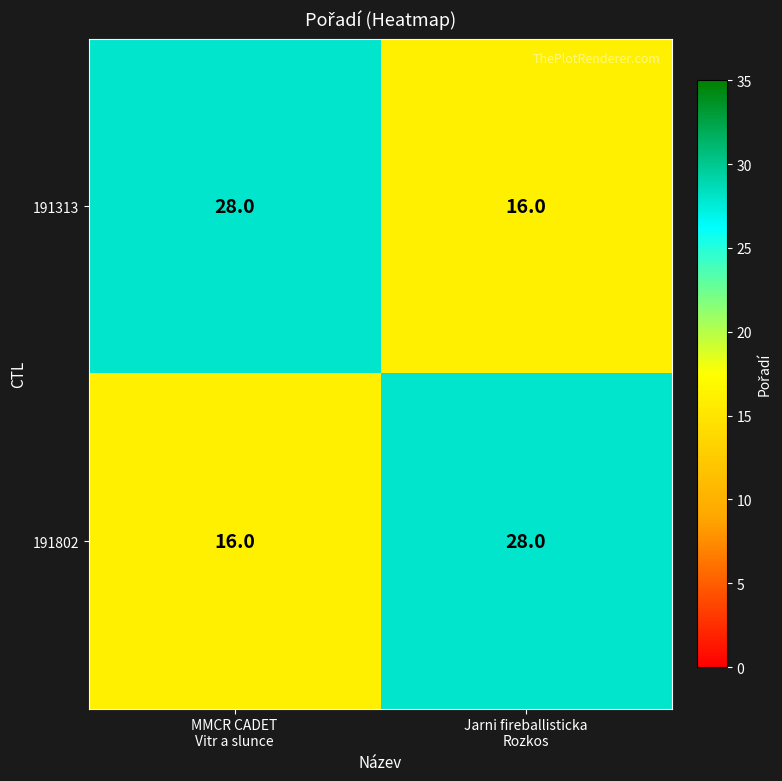

What is the sum of all 191313 values?

44